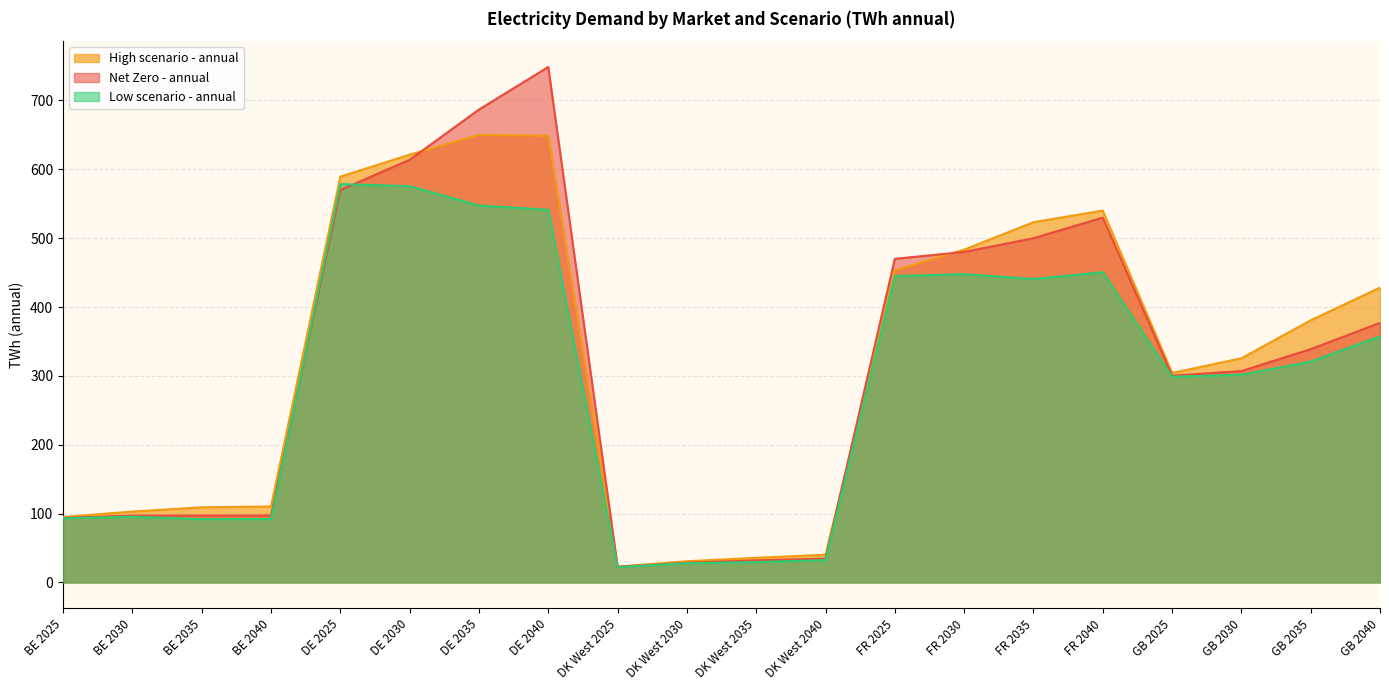

Is it true that Low scenario - annual equals 450.6 at FR 2040?

True